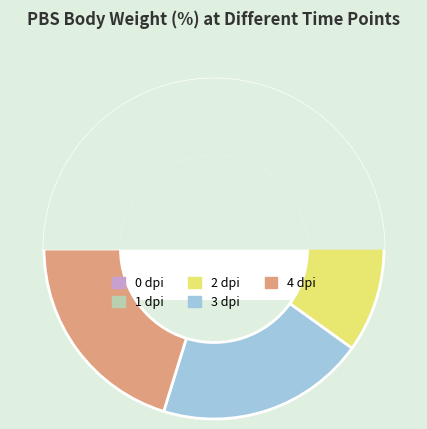

To the nearest percent, what is the difference between the largest and smallest slice percentages?

3%